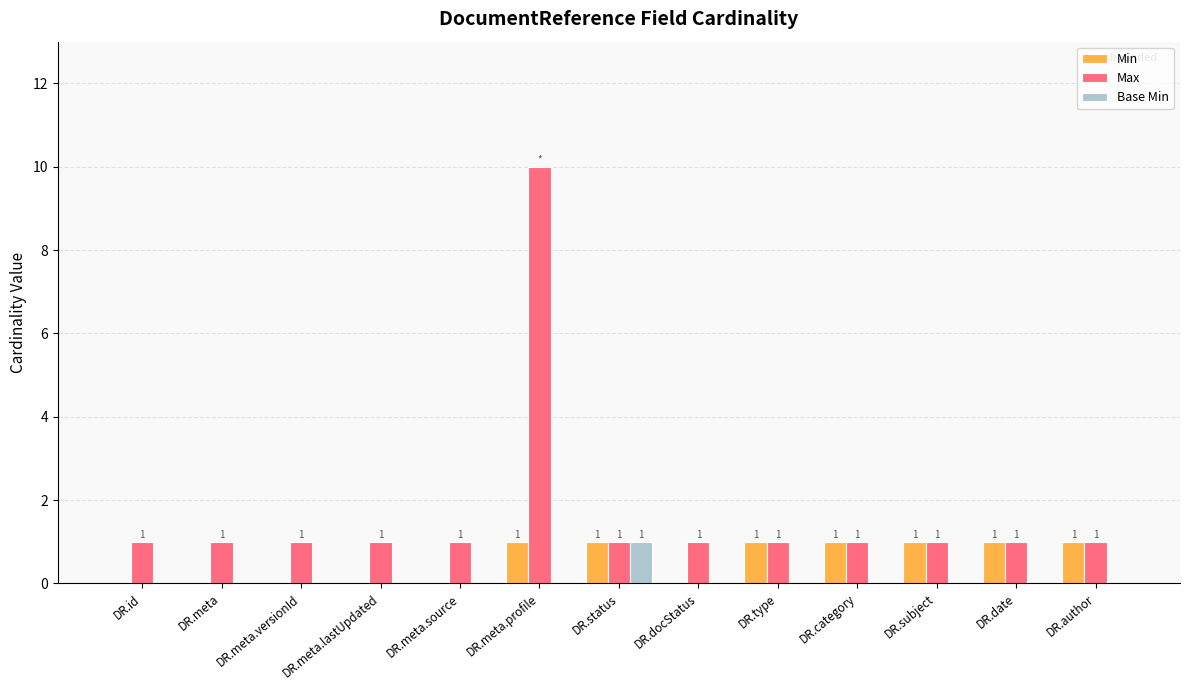

What is the maximum value for Max?

10